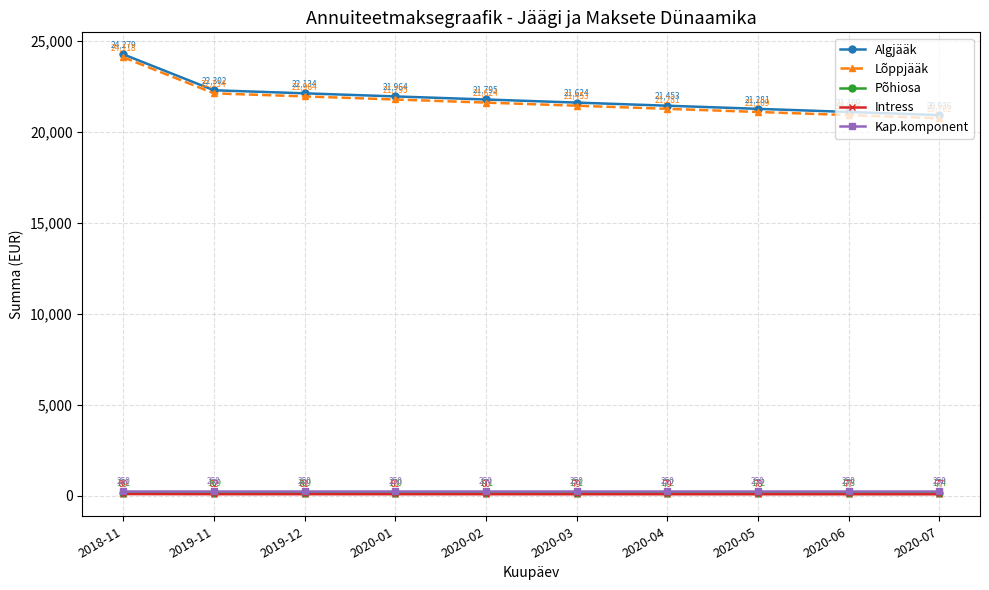

At which category is the sum across all series the highest?

2018-11